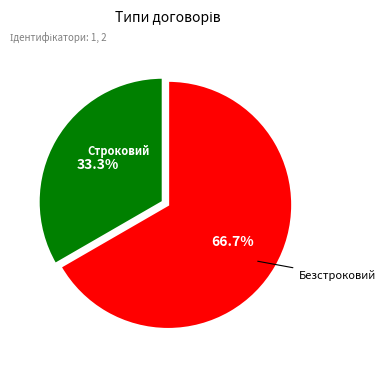

To the nearest percent, what is the difference between the largest and smallest slice percentages?

33%